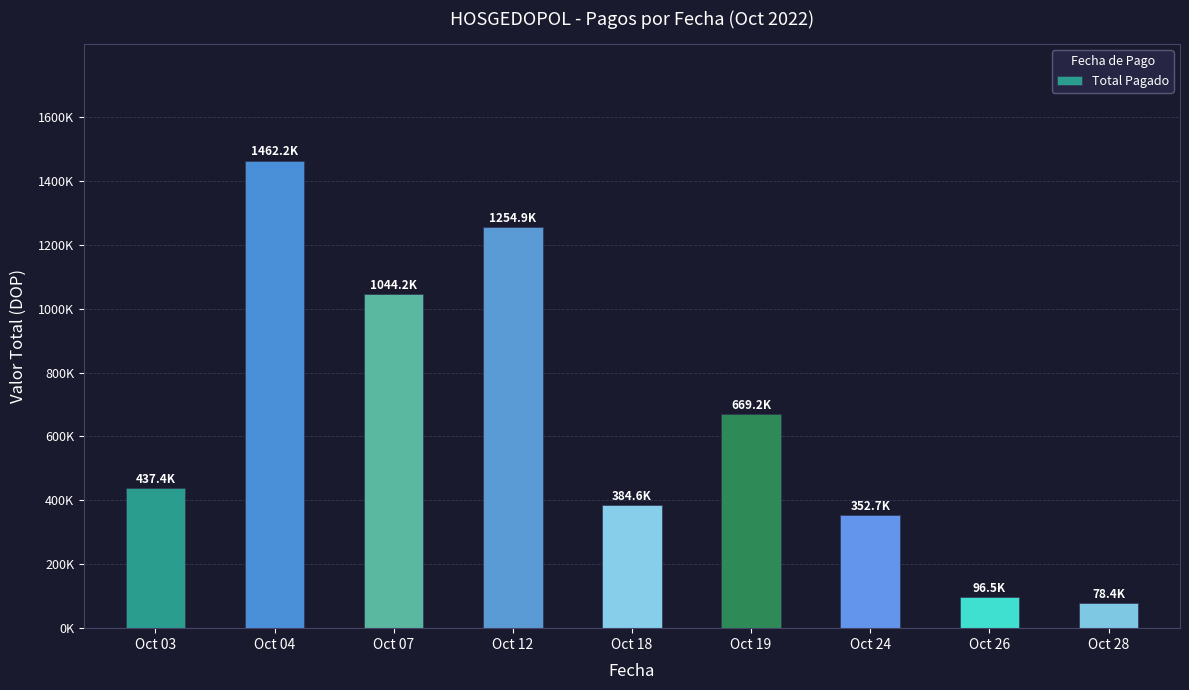

Reading left to right, transcribe all the data shown in this chart.

Oct 03=437362.0	Oct 04=1462161.4	Oct 07=1044222.9	Oct 12=1254922.3	Oct 18=384576.5	Oct 19=669152.9	Oct 24=352655.7	Oct 26=96547.2	Oct 28=78408.1